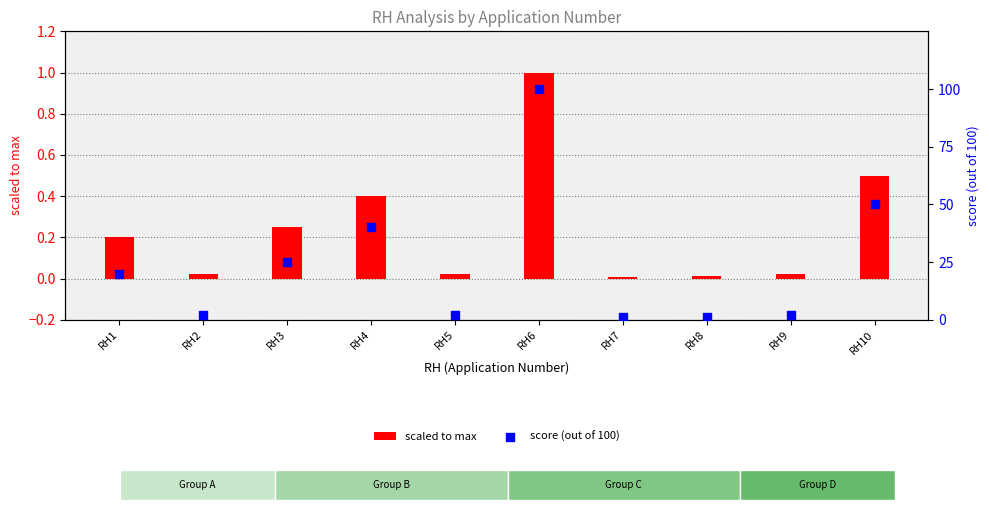

At which category is the sum across all series the highest?

RH6